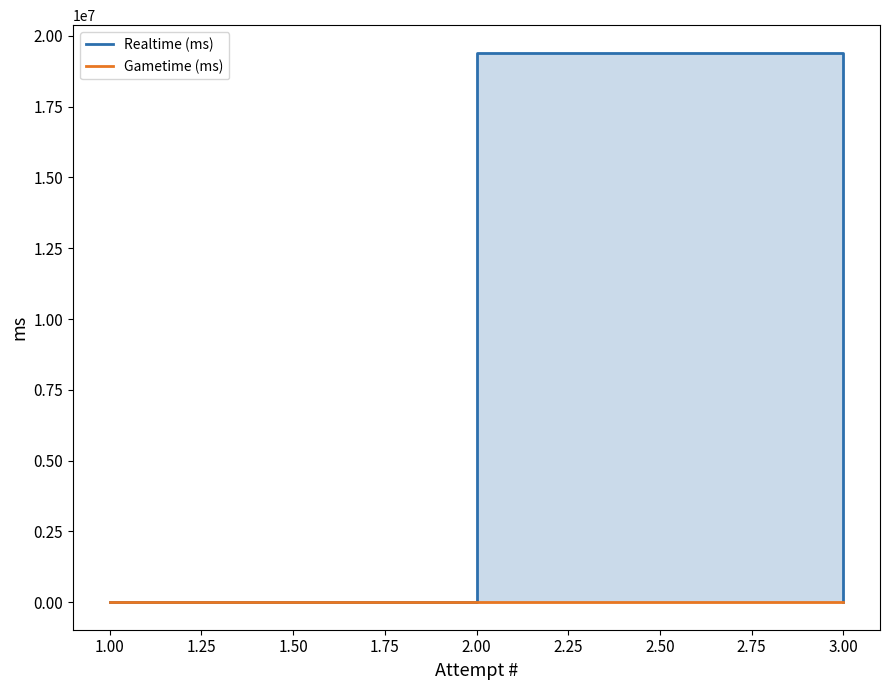

Reading left to right, extract all data points from this chart.

Realtime (ms): 0	19404380	0
Gametime (ms): 0	0	0